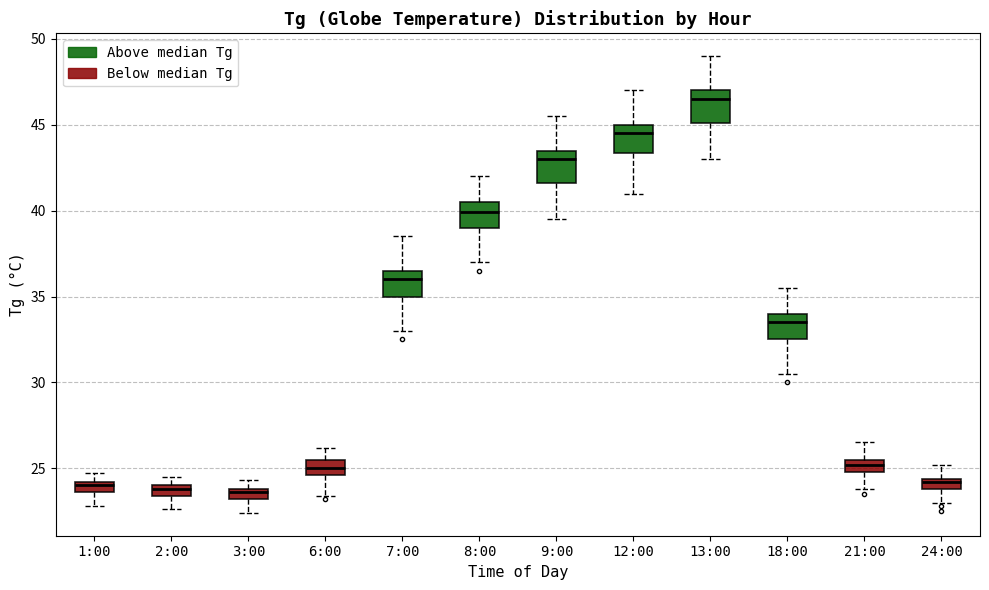

Where is the upper edge of the box for 6:00 on the y-axis? The values are not printed on the chart, so give them approximately, as read against the axis.

25.5